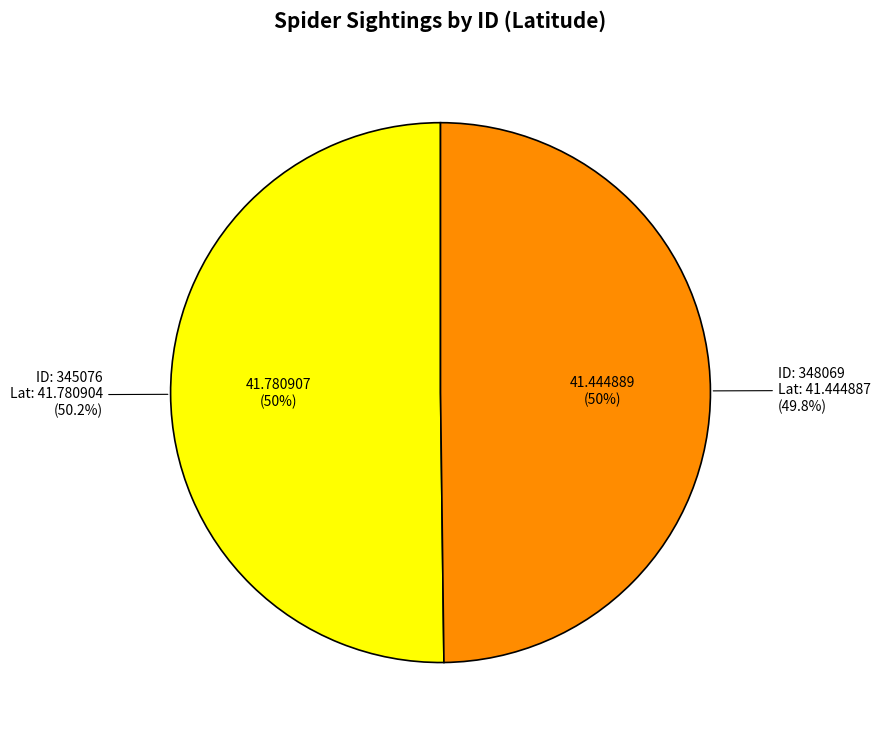

What is the ratio of the value at 345076 to the value at 348069?

1.0